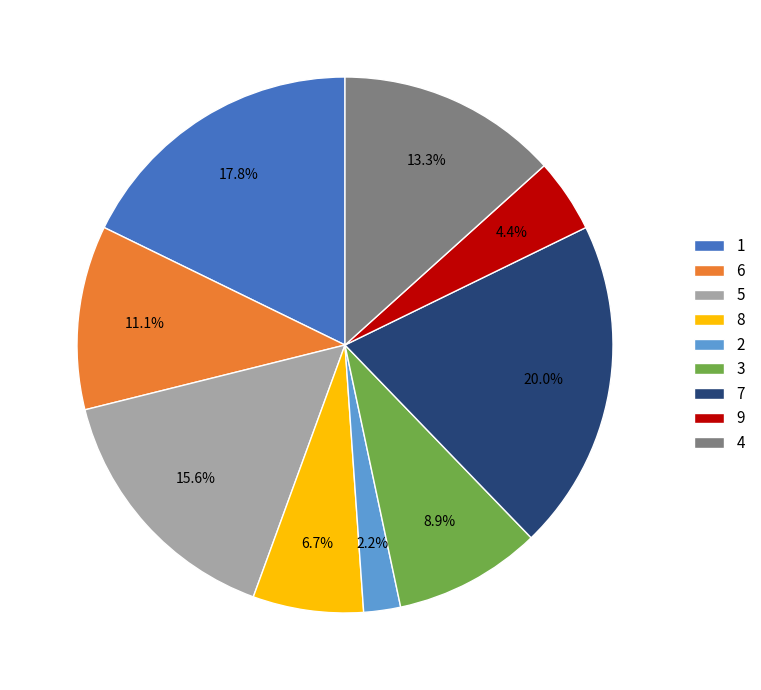

Is the sum of 6 and 3 greater than half?

No